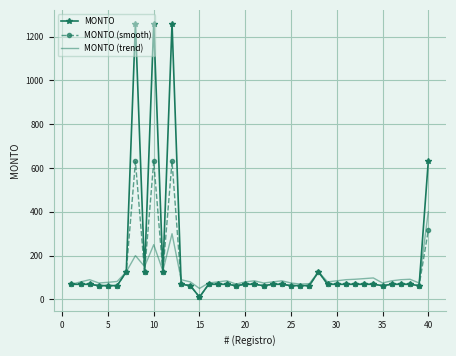

How many values in the MONTO series are below 69?

12